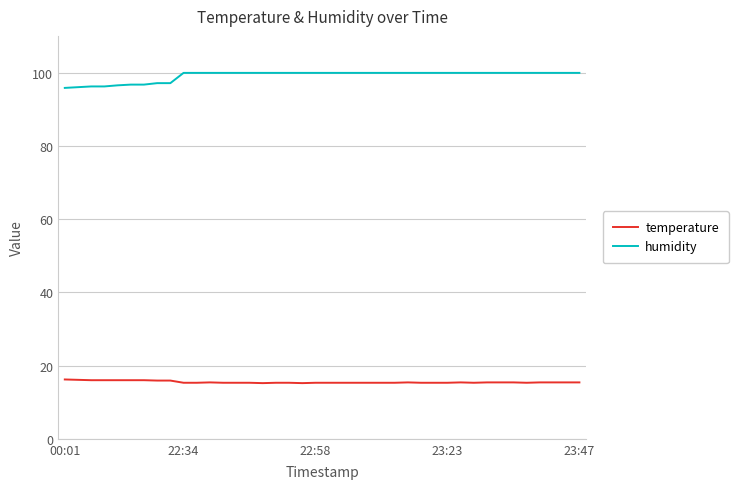

What is the difference between the maximum and minimum values in the humidity series?

4.1